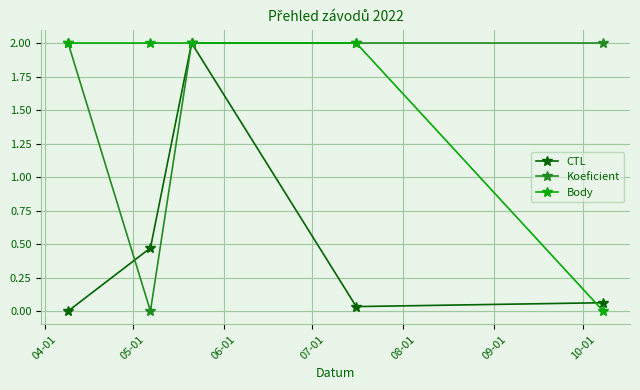

True or false: Koeficient has more than 1 points higher than both neighbors.

False